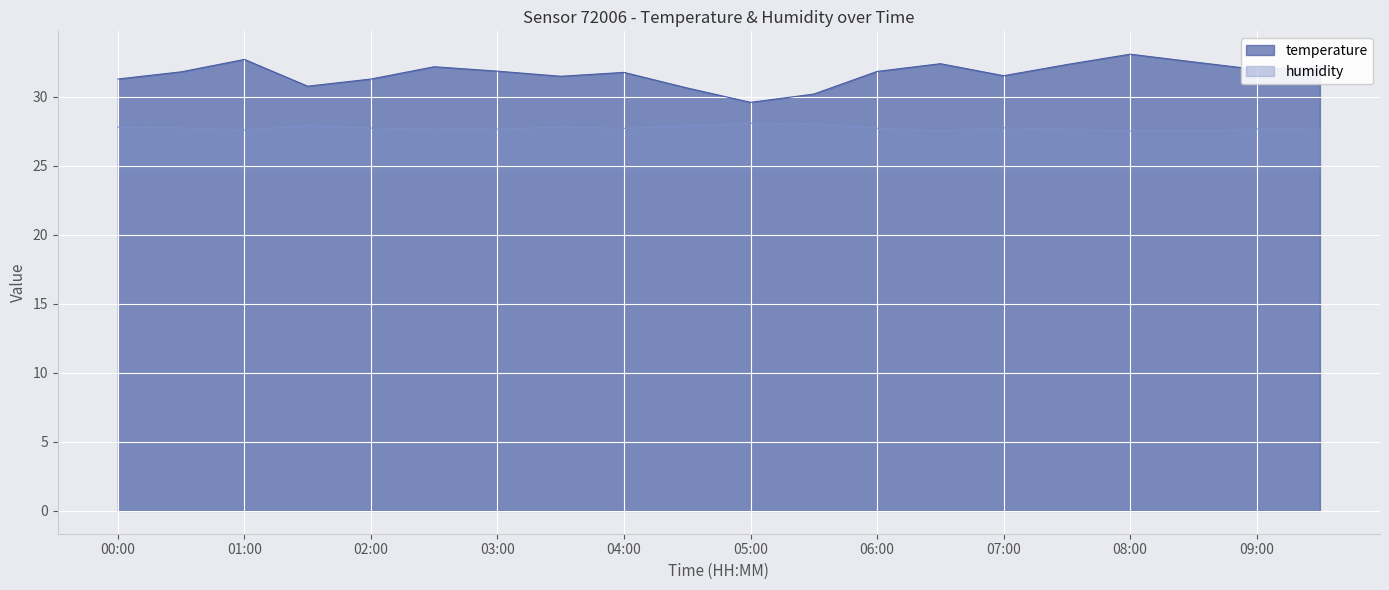

How many lines are shown in the chart?

2